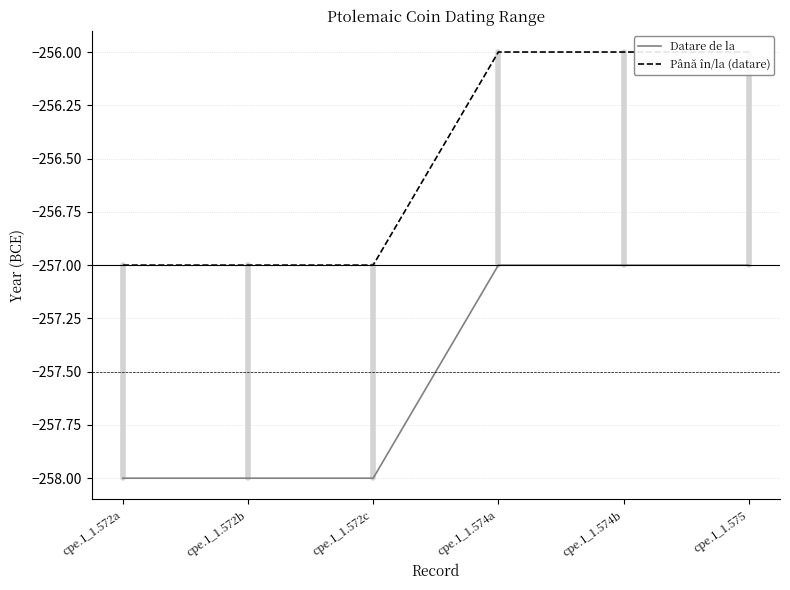

Rank the series by their average value, from highest to lowest.

Până în/la (datare), Datare de la